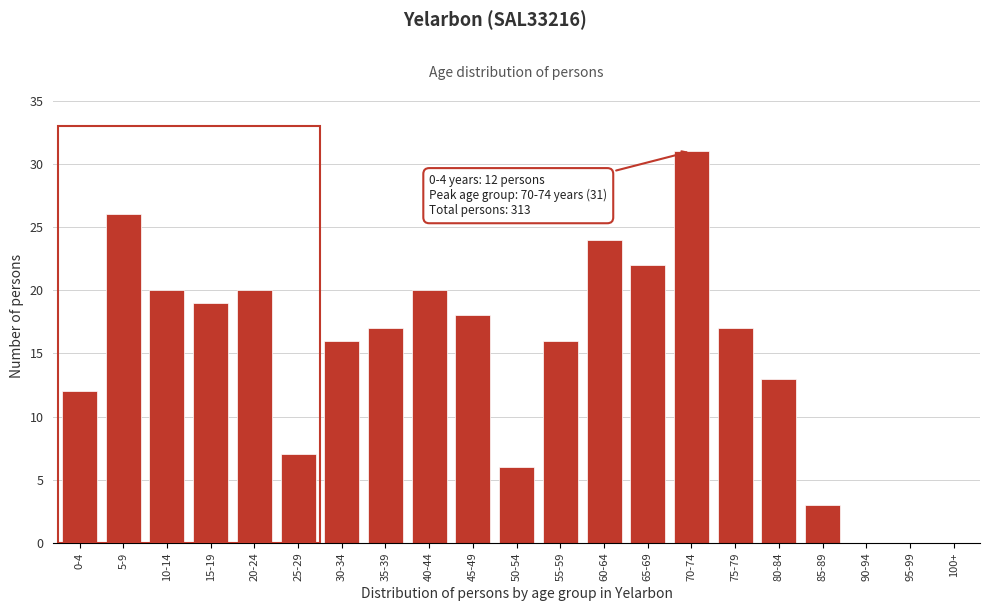

Reading left to right, extract all data points from this chart.

0-4=12	5-9=26	10-14=20	15-19=19	20-24=20	25-29=7	30-34=16	35-39=17	40-44=20	45-49=18	50-54=6	55-59=16	60-64=24	65-69=22	70-74=31	75-79=17	80-84=13	85-89=3	90-94=0	95-99=0	100+=0